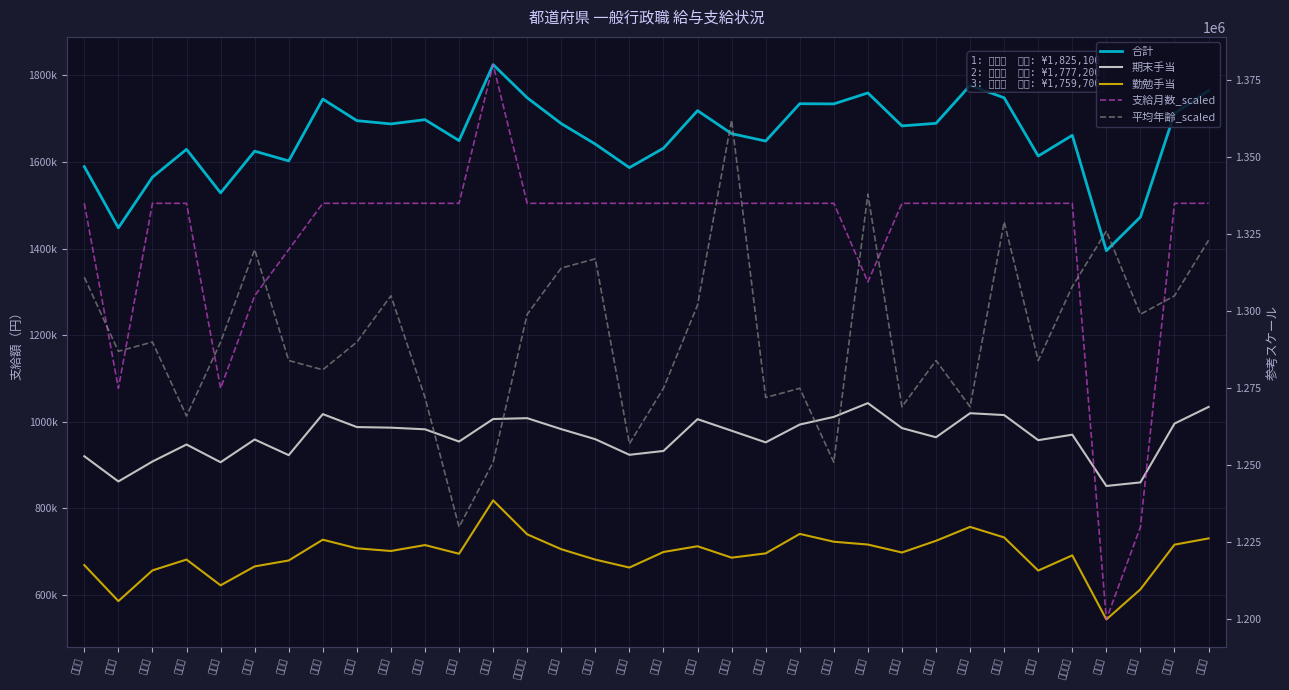

Where is the first local minimum for 平均年齢_scaled?

青森県